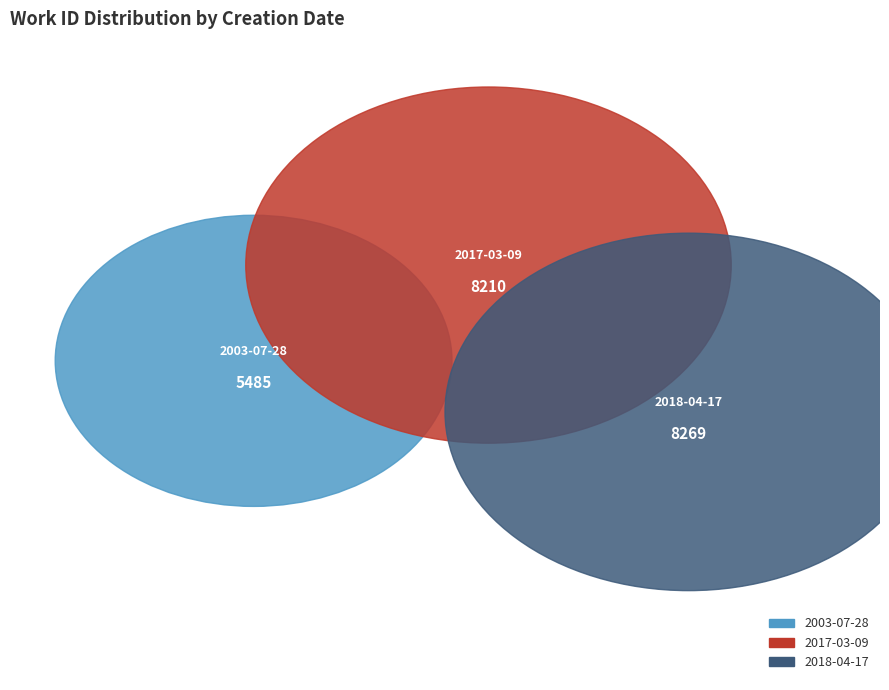

Which slice is the largest?

2018-04-17